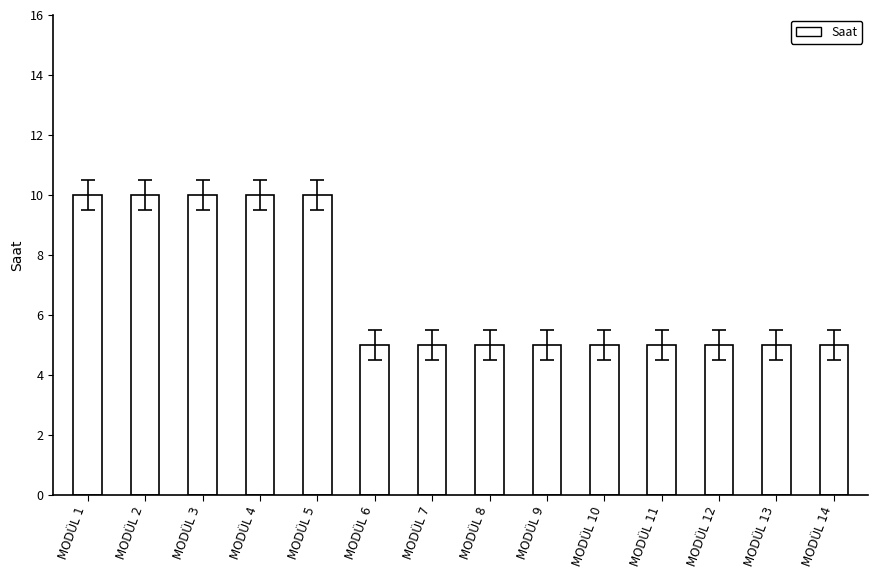

Is it true that the value at MODÜL 3 is 17?

False